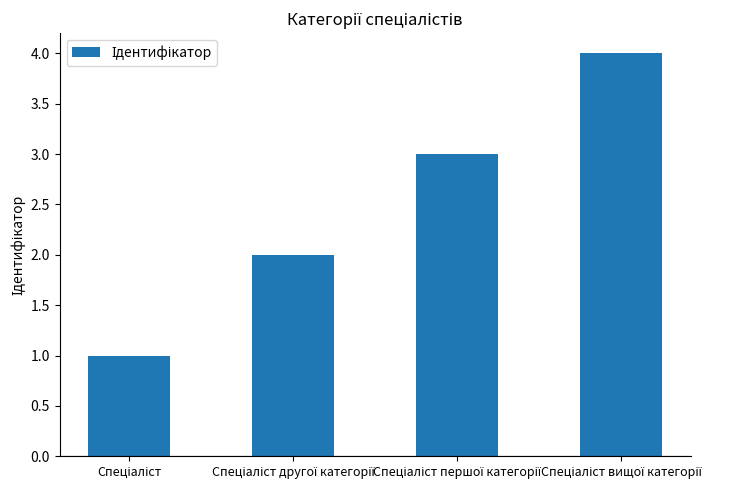

What is the maximum value shown in the chart?

4